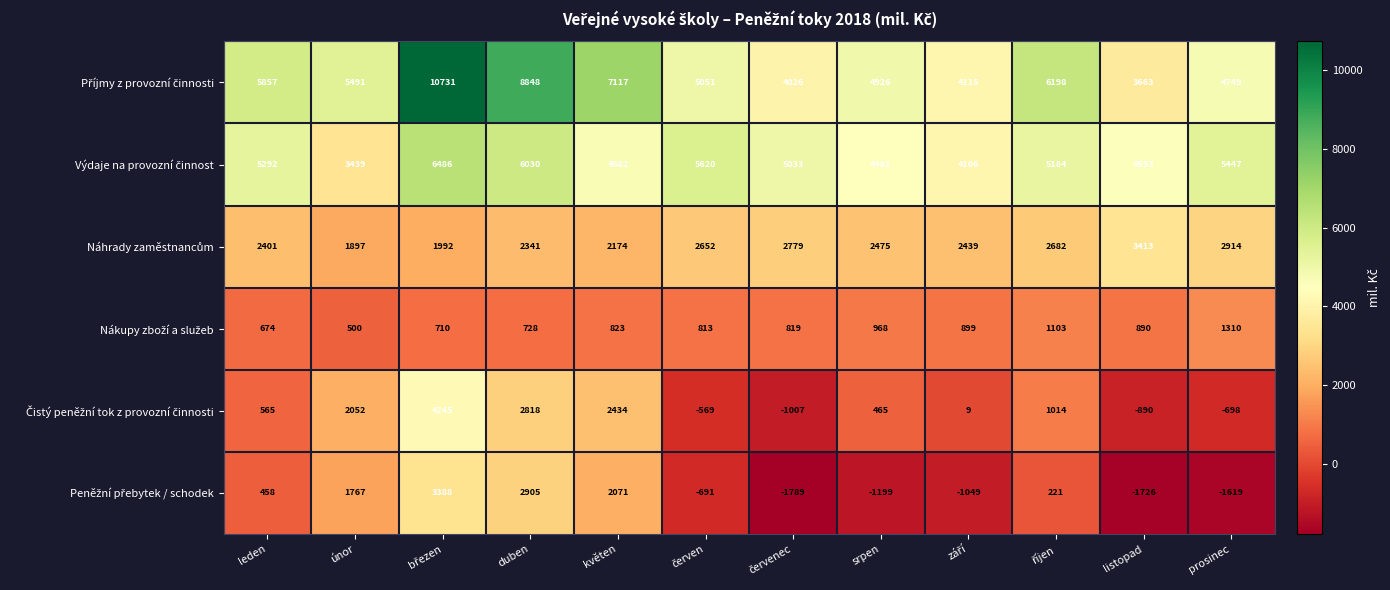

What is the minimum value shown in the chart?

-1789